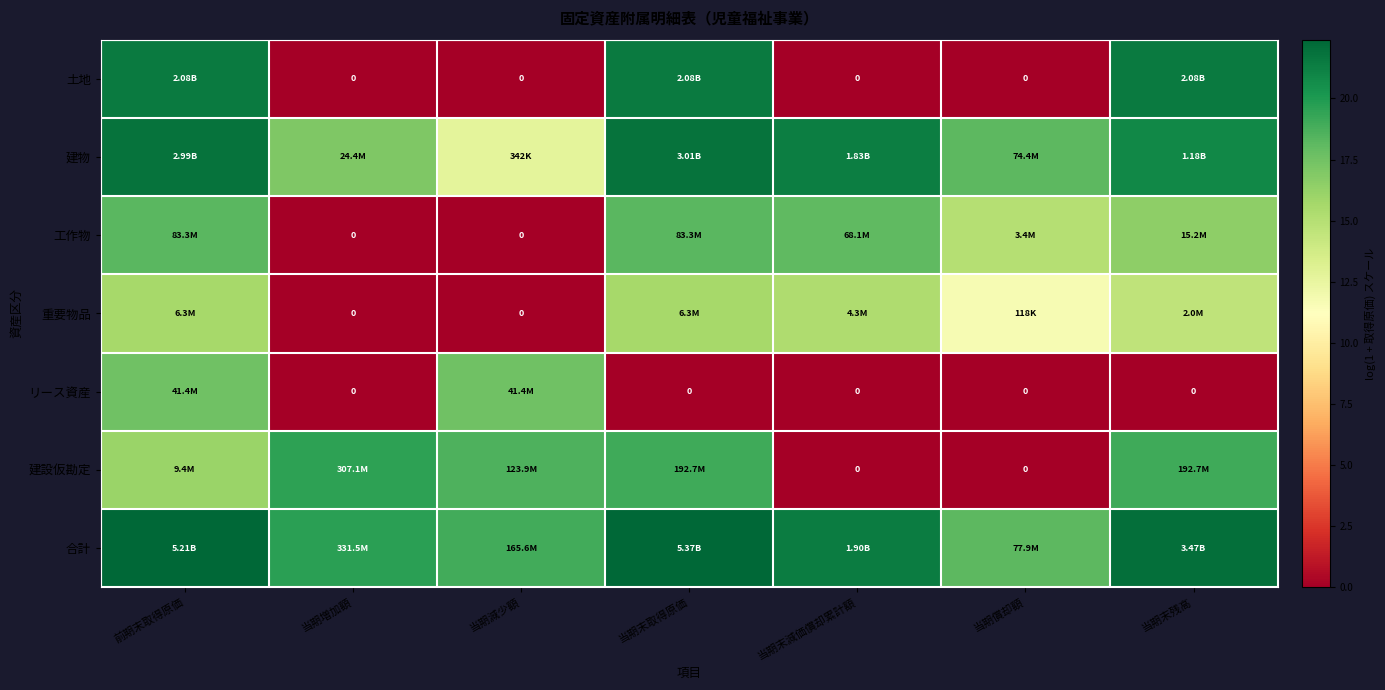

What is the approximate value of 重要物品 at 前期末取得原価?

15.7